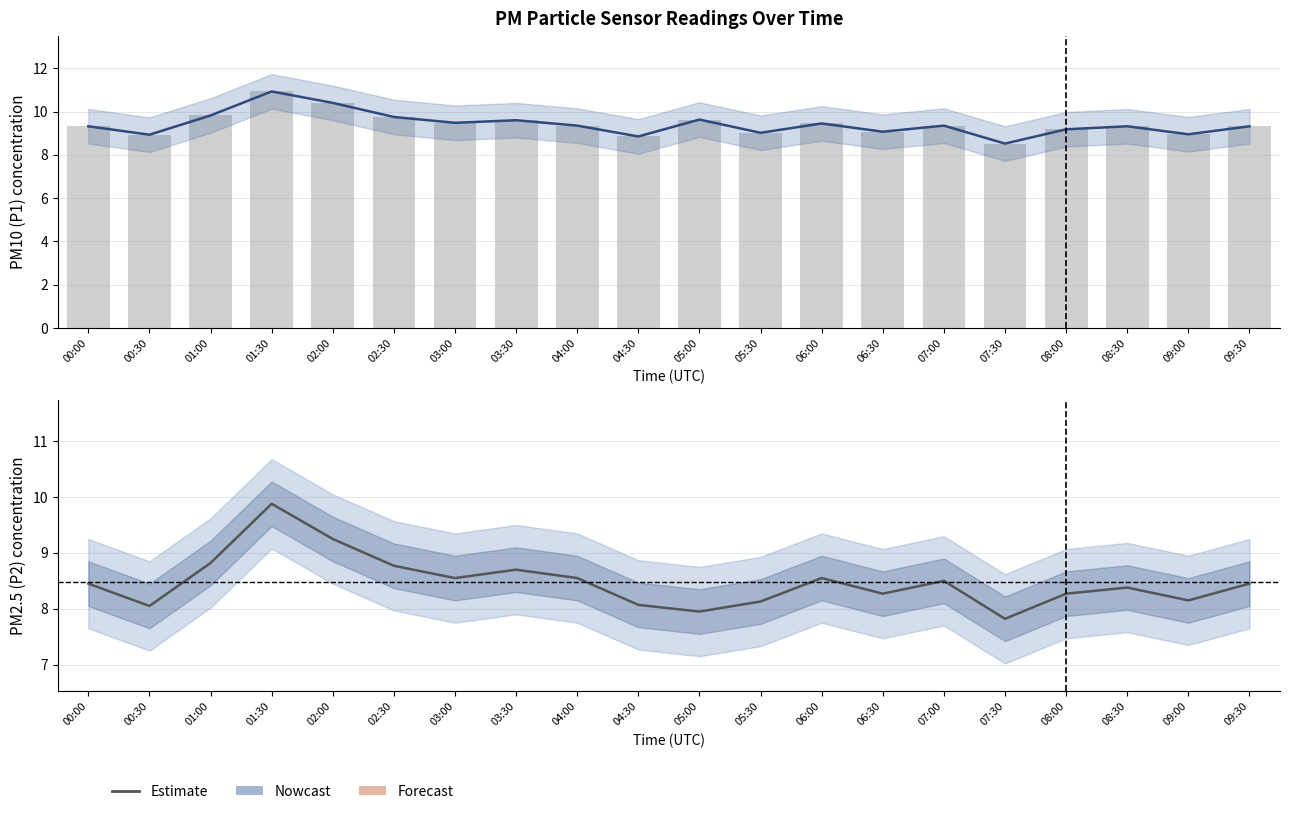

Is it true that P1 raw equals 9.4 at 06:00?

True